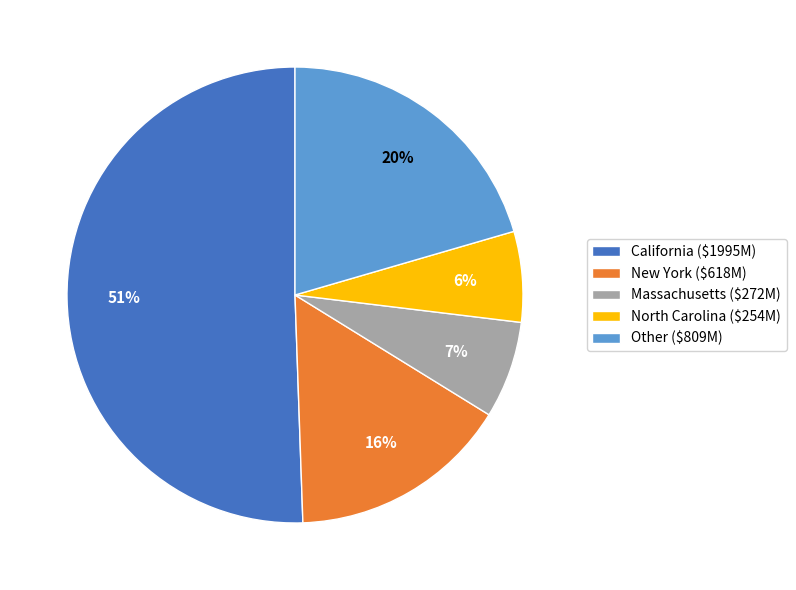

True or false: North Carolina ($254M) accounts for 1% of the total.

False